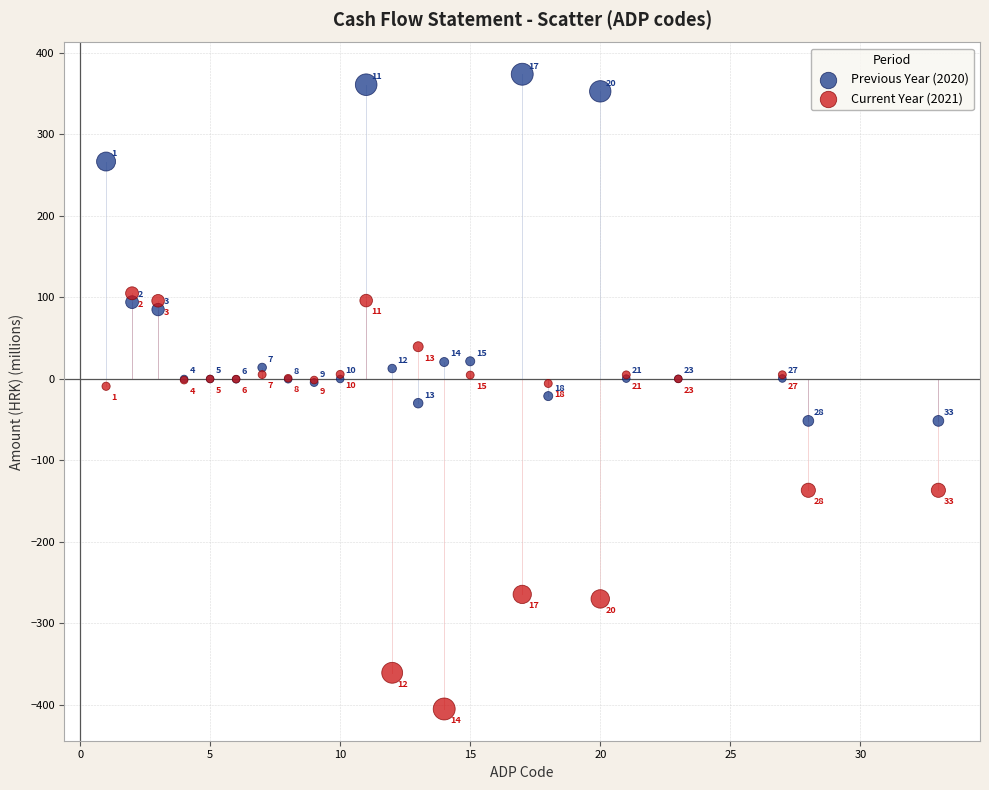

Which series reaches the maximum Y coordinate?

Previous Year (2020)